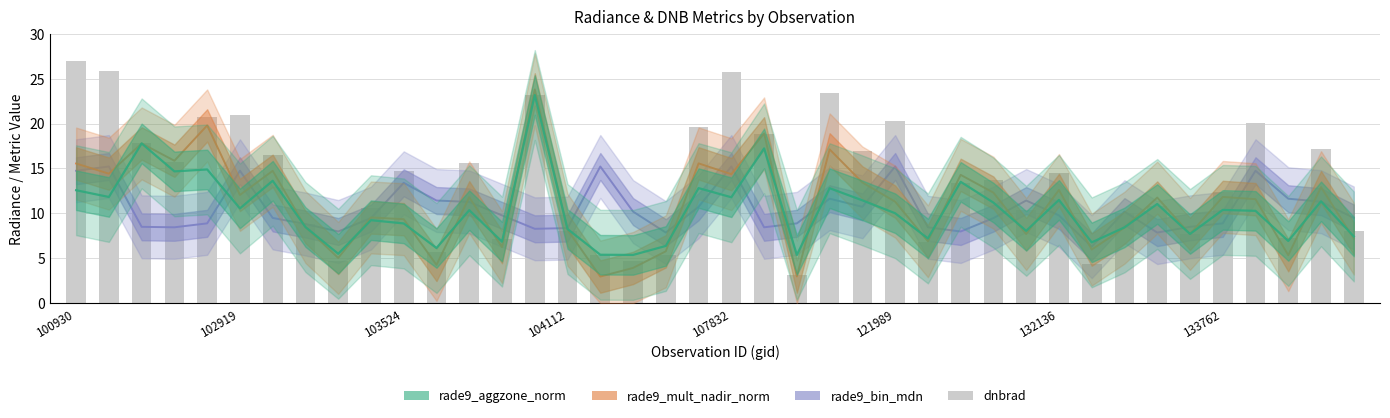

What is the change in value from 18 to 37?

+2.0